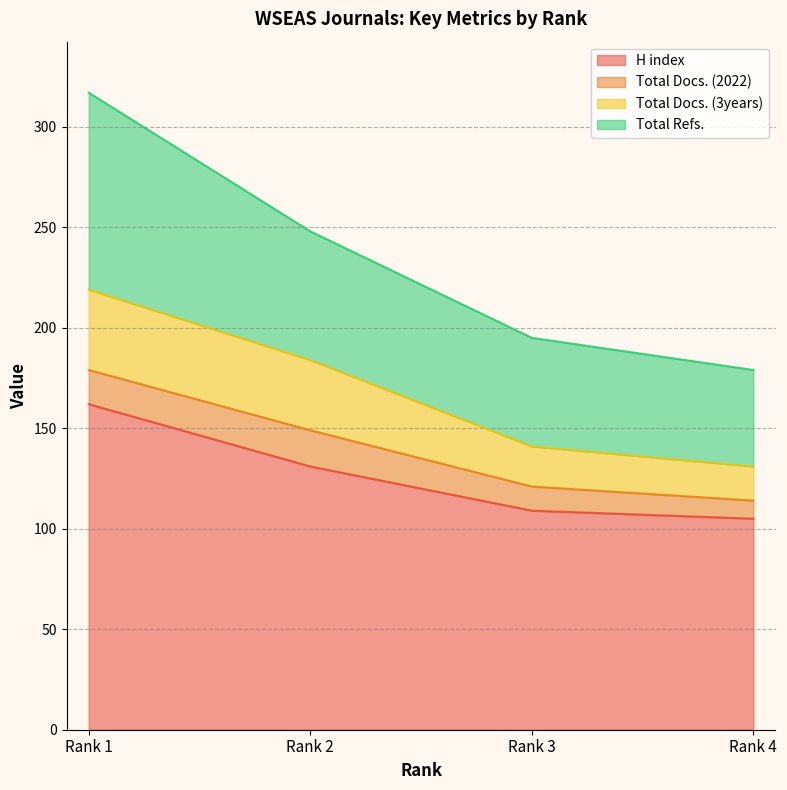

The H index series shows 40 at Rank 1. True or false?

False